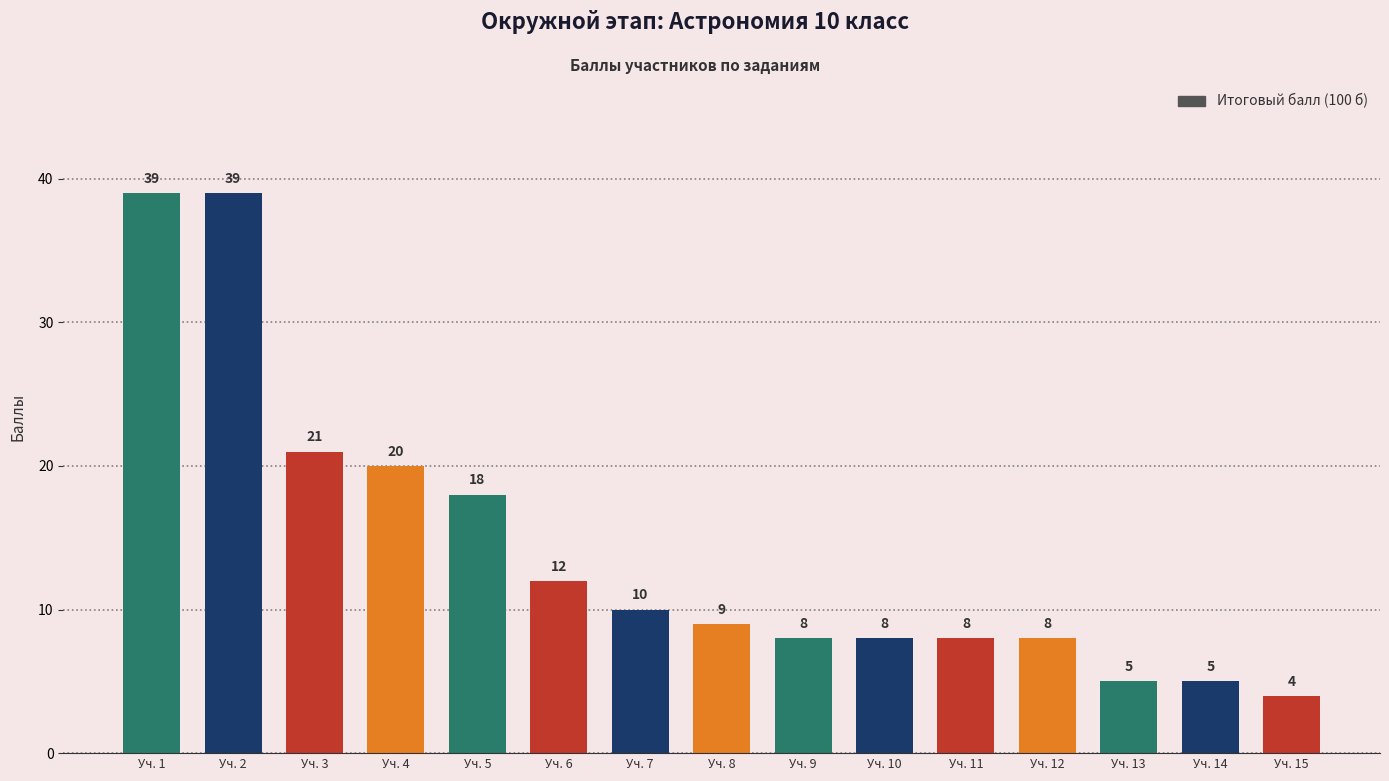

What is the sum of all values?

214